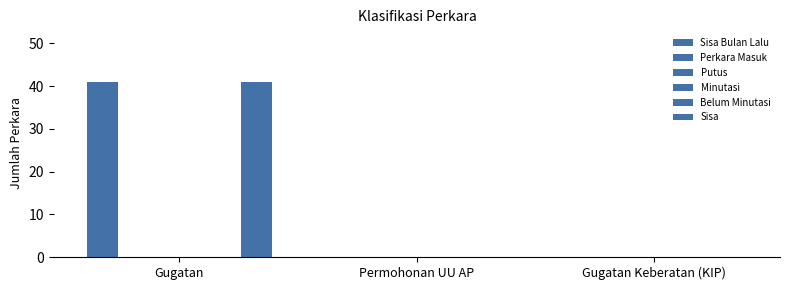

Reading left to right, list all the values displayed in this chart.

Sisa Bulan Lalu: 41	0	0
Perkara Masuk: 0	0	0
Putus: 0	0	0
Minutasi: 0	0	0
Belum Minutasi: 0	0	0
Sisa: 41	0	0